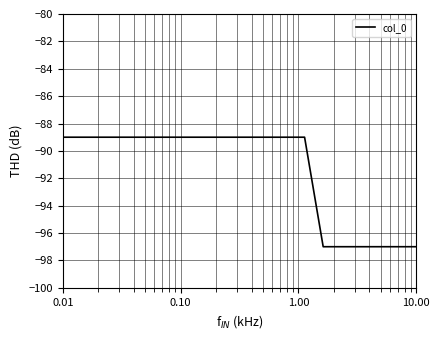

What is the smallest value displayed?

-97.0